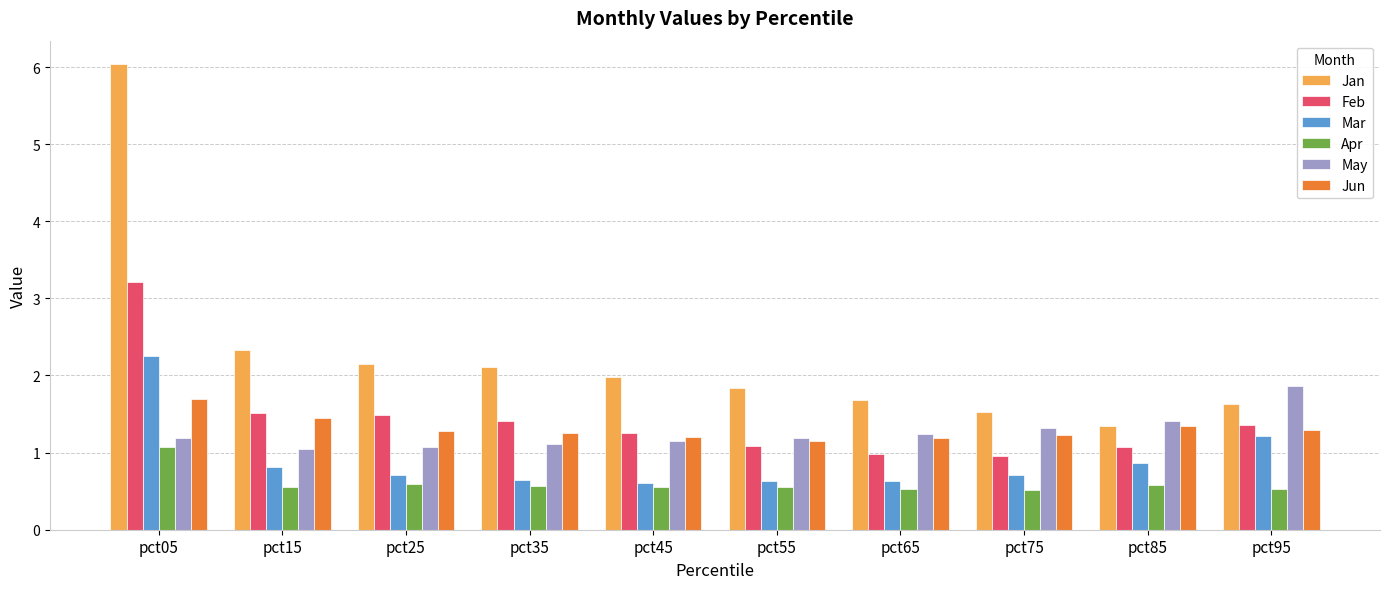

Which category has the highest value across all series?

pct05